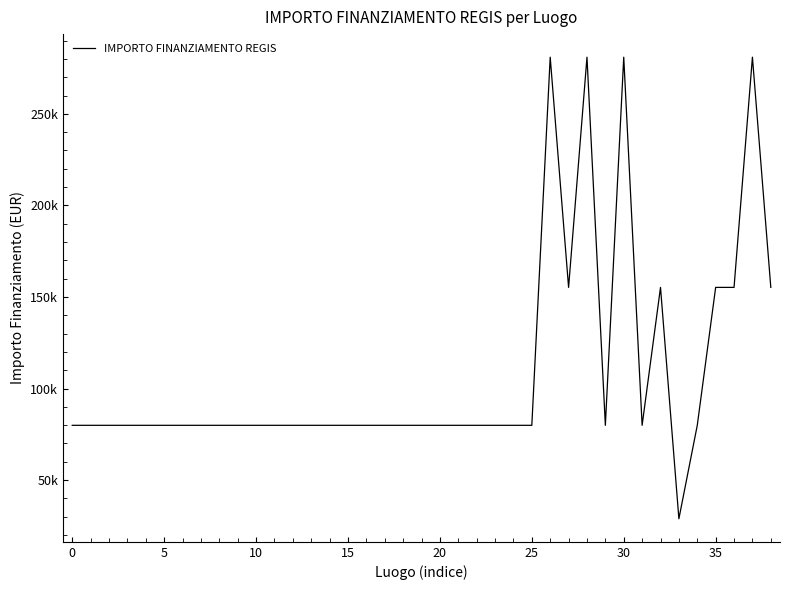

At which label is the value closest to 154917?

27